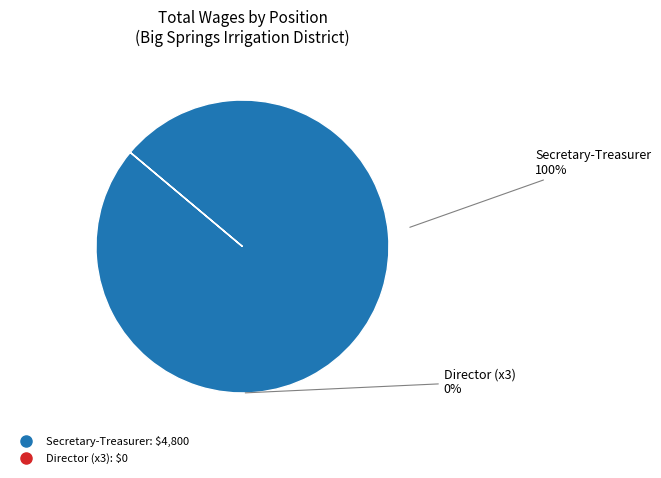

Is there a majority slice in this chart?

Yes